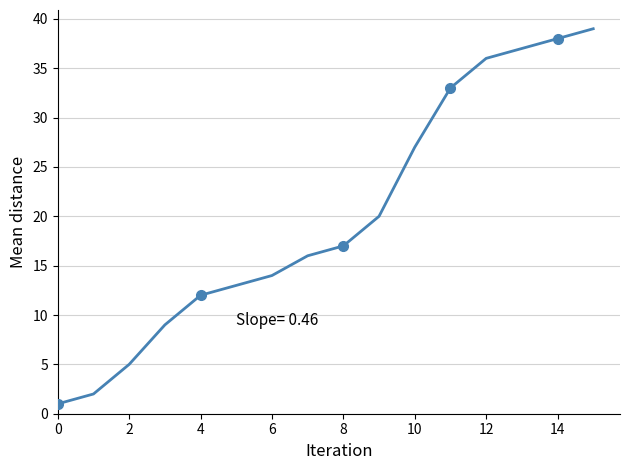

What is the sum of all values?

319